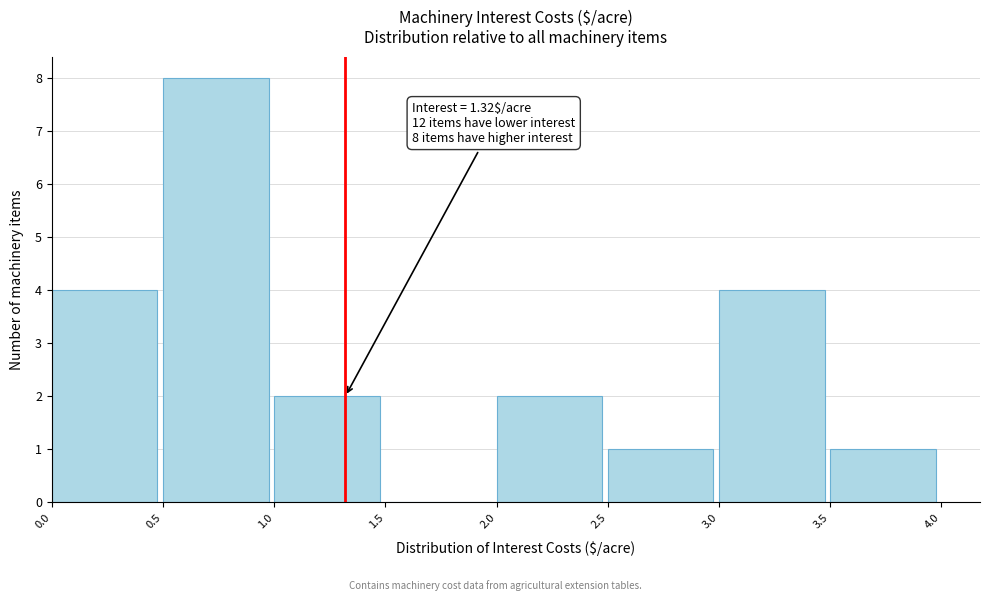

Over which range of the x-axis is the bar tallest?

0.5 to 1.0